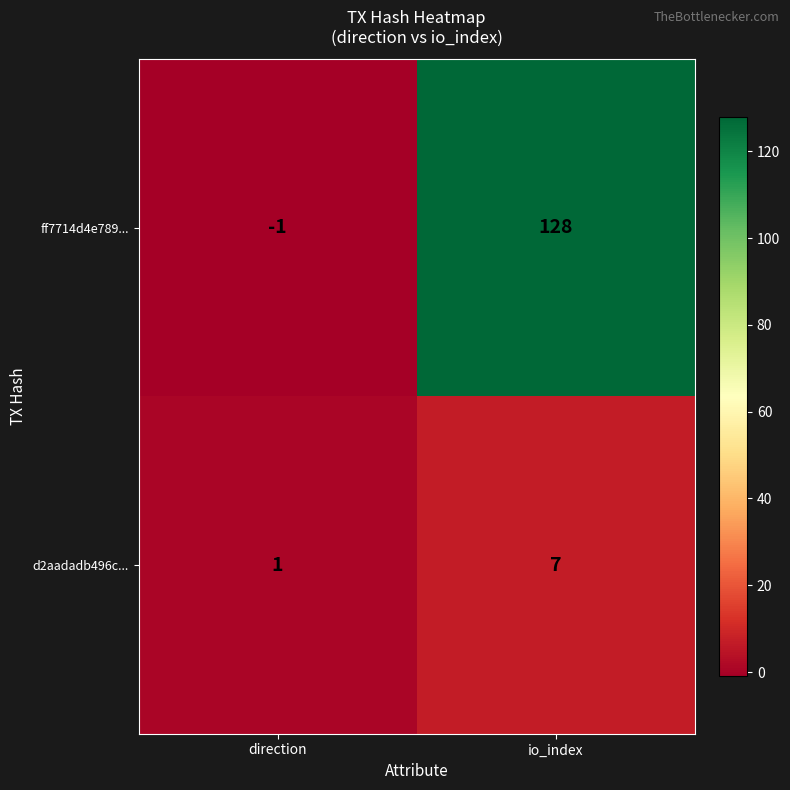

Is it true that ff7714d4e789... equals -2 at direction?

False